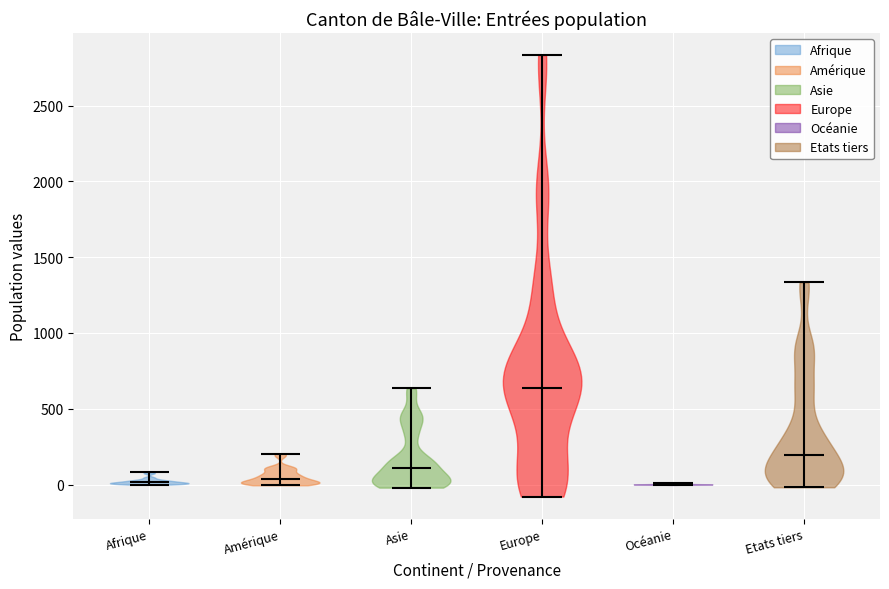

Where does the median line of the violin for Océanie sit on the y-axis? The values are not printed on the chart, so give them approximately, as read against the axis.

0